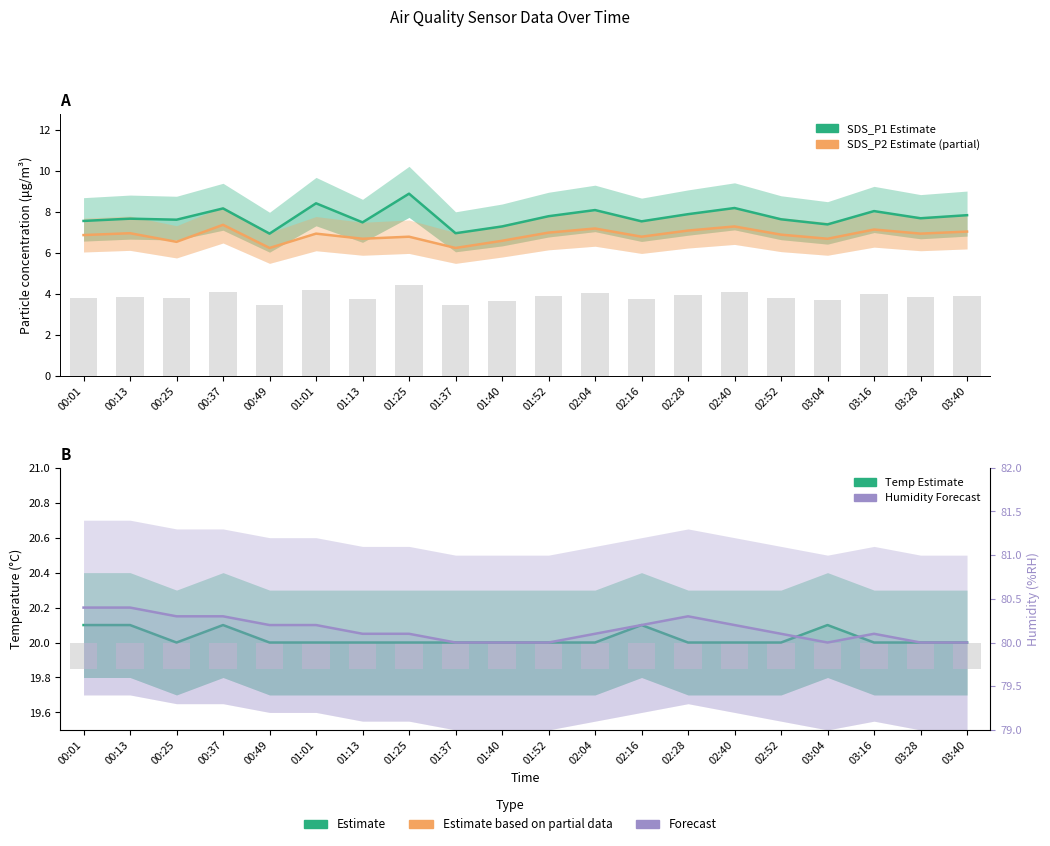

The Humidity (Forecast) series shows 115.7 at 01:37. True or false?

False